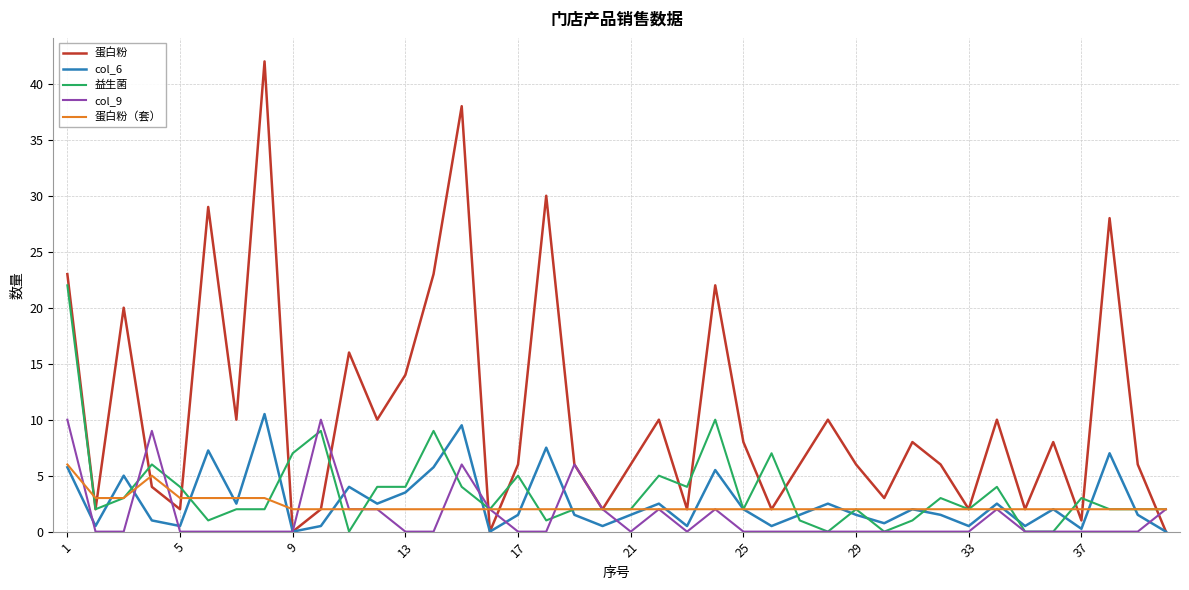

Which series has the largest range (max minus min)?

蛋白粉